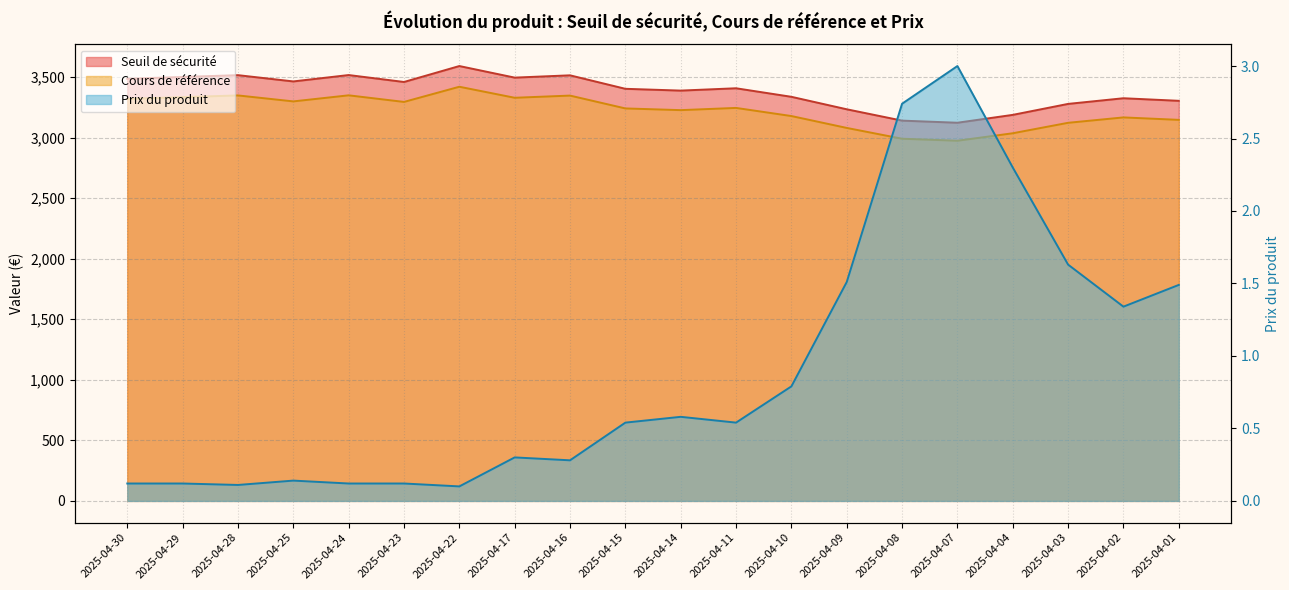

True or false: Cours de référence and Seuil de sécurité cross at least once.

False